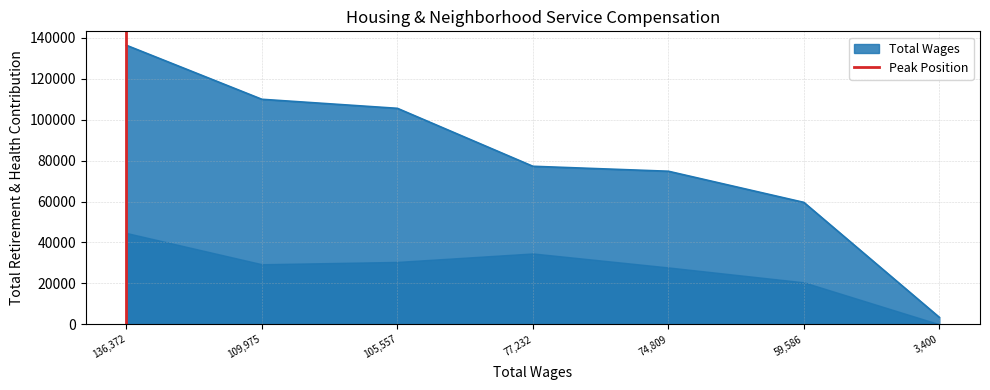

The value of Total Wages at 109,975 is 163498. True or false?

False